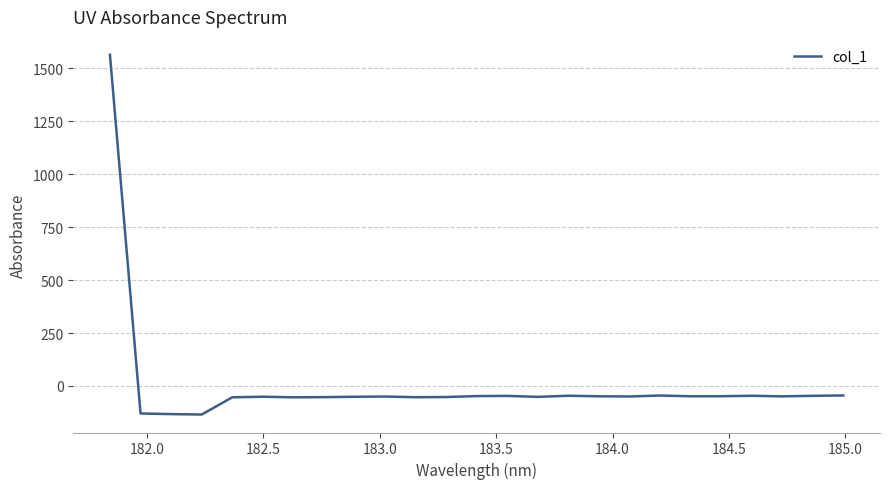

What is the difference between the maximum and minimum values?

1698.8